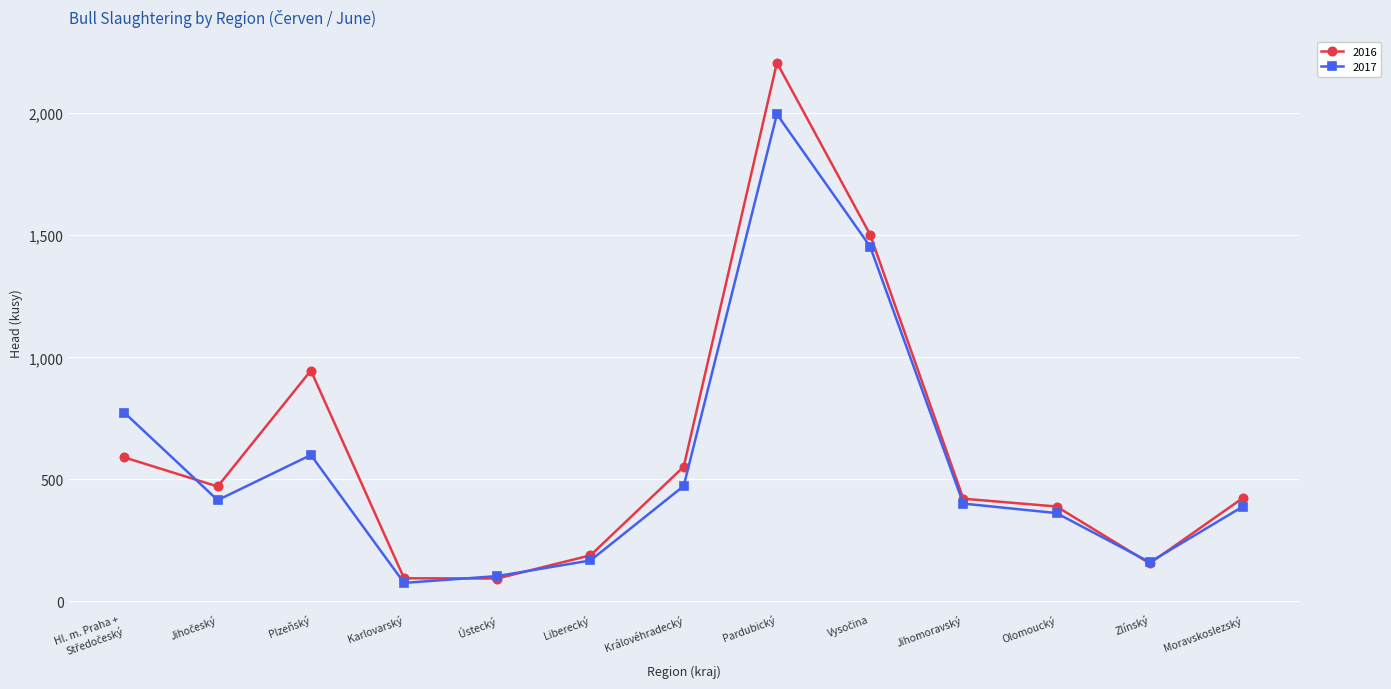

The value of 2016 at Jihomoravský is 151. True or false?

False